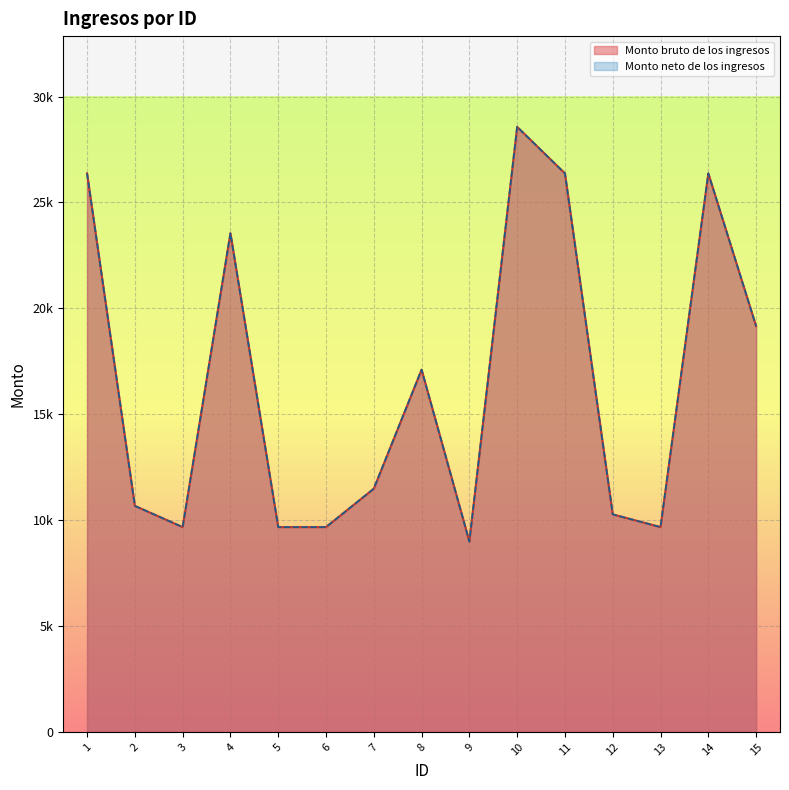

Is the value of Monto bruto de los ingresos at 13 greater than the value of Monto neto de los ingresos at 8?

No